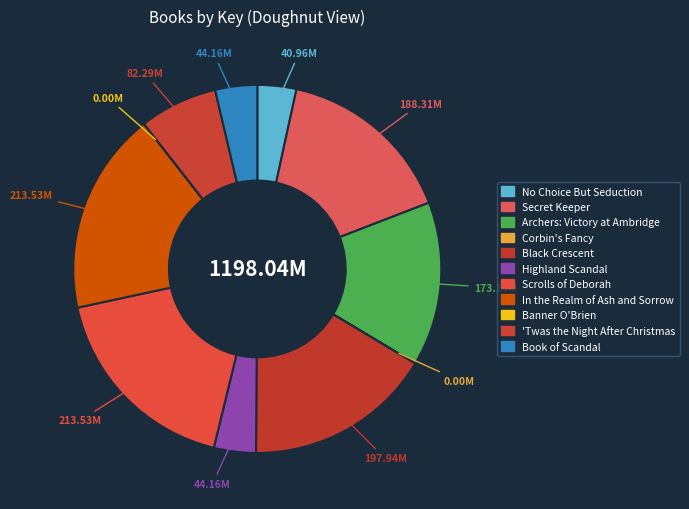

Is it true that No Choice But Seduction is 1% of the pie?

False